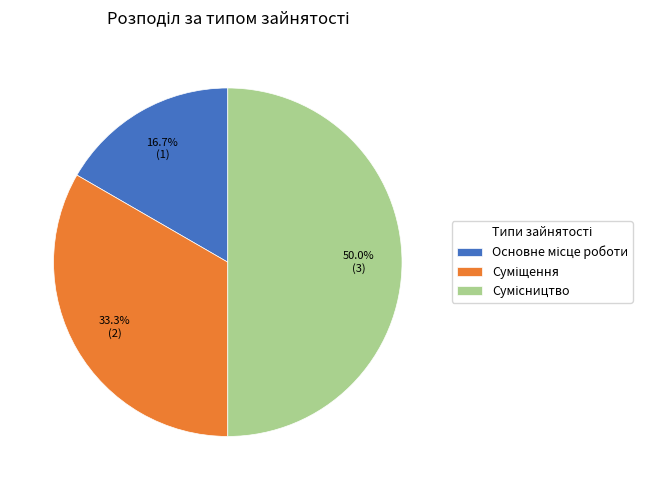

To the nearest percent, what percentage of the pie is Основне місце роботи?

17%